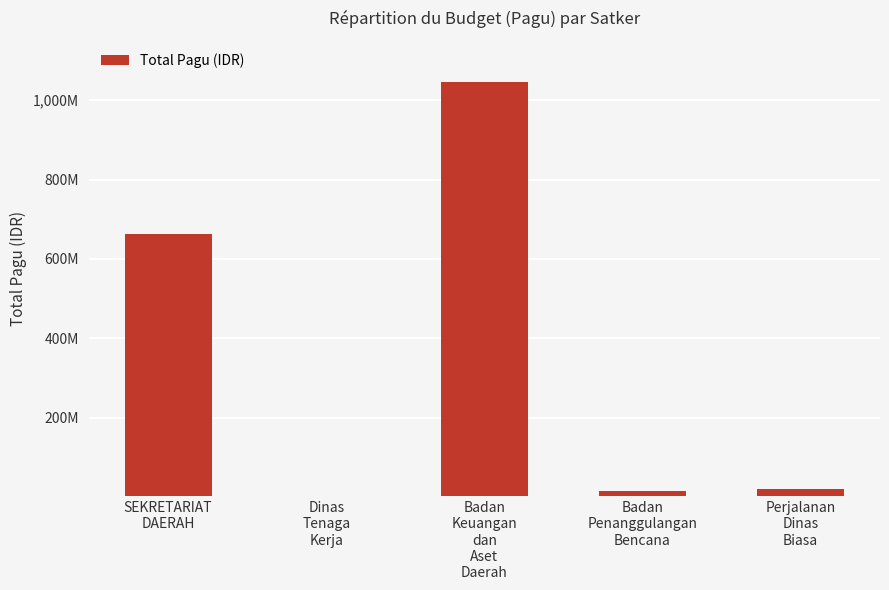

At which category does the chart reach its minimum across all series?

Dinas
Tenaga
Kerja